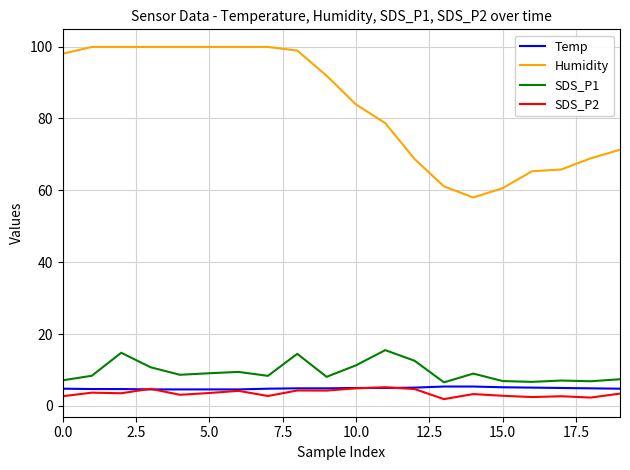

Which series has the largest range (max minus min)?

Humidity